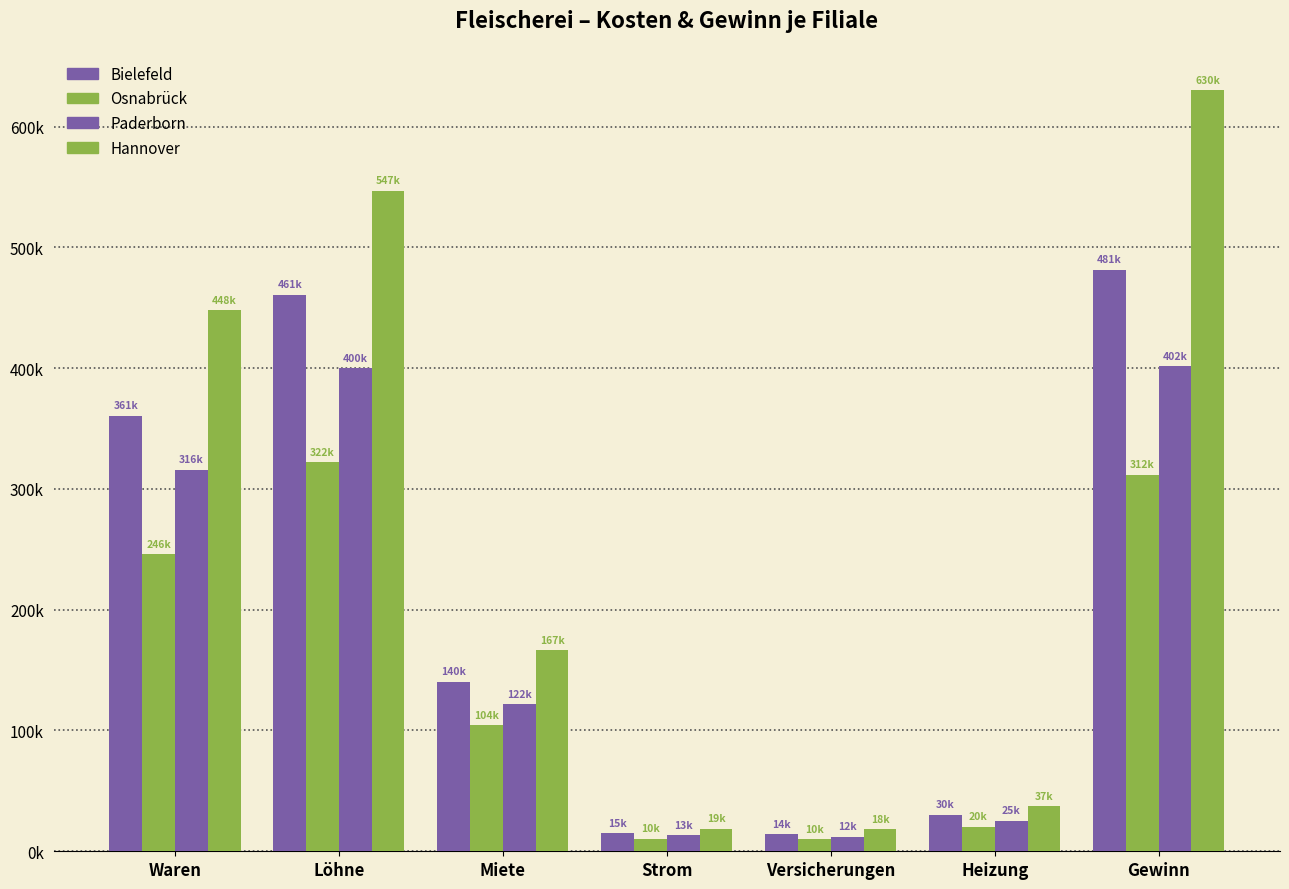

What is the label of the 7th bar from the right?

Waren